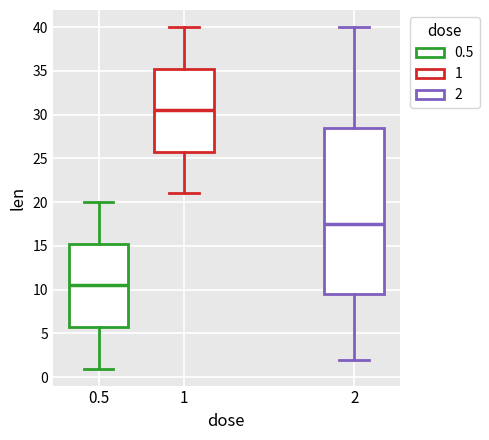

Comparing the boxes themselves (not the whiskers), which one is the tallest?

2